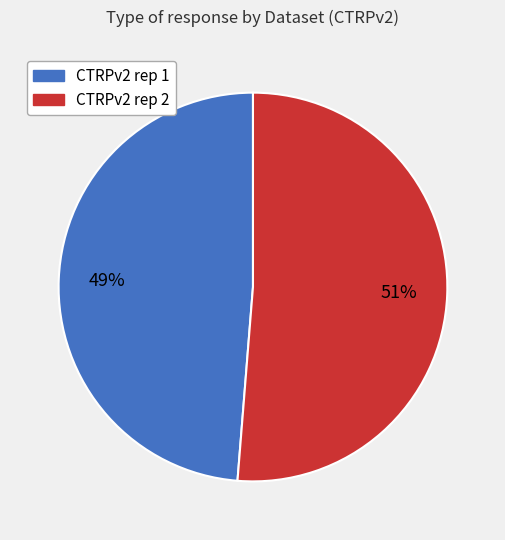

What percentage is the CTRPv2 rep 2 slice, to the nearest percent?

51%